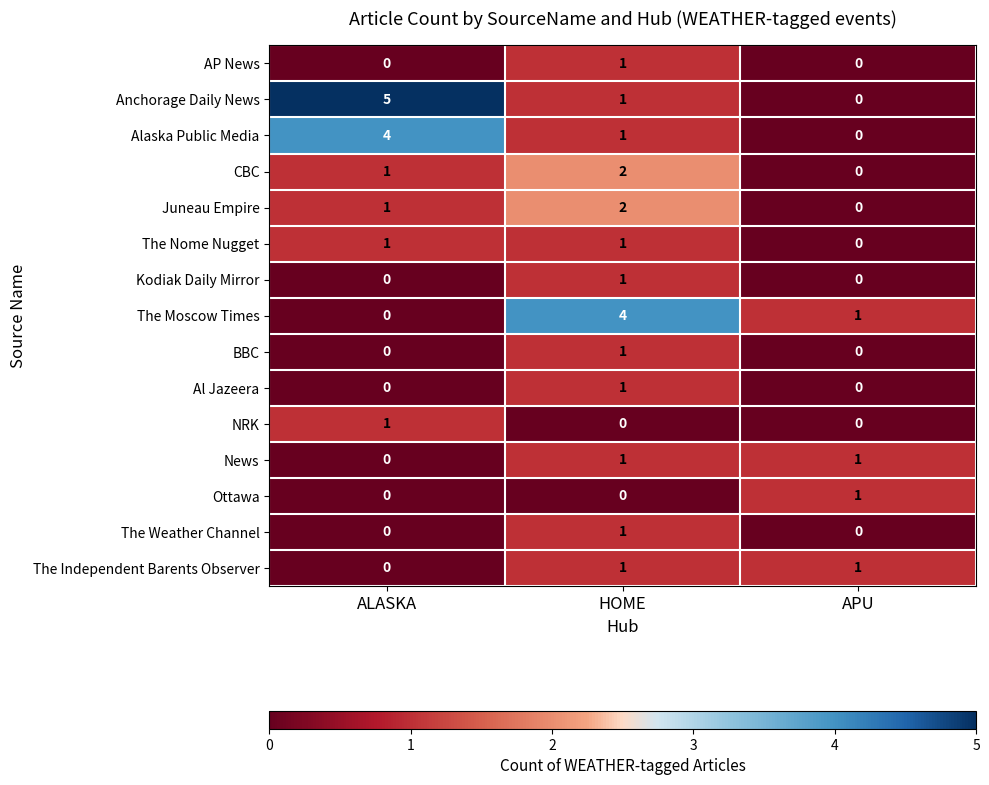

What is the total value across all series at ALASKA?

13